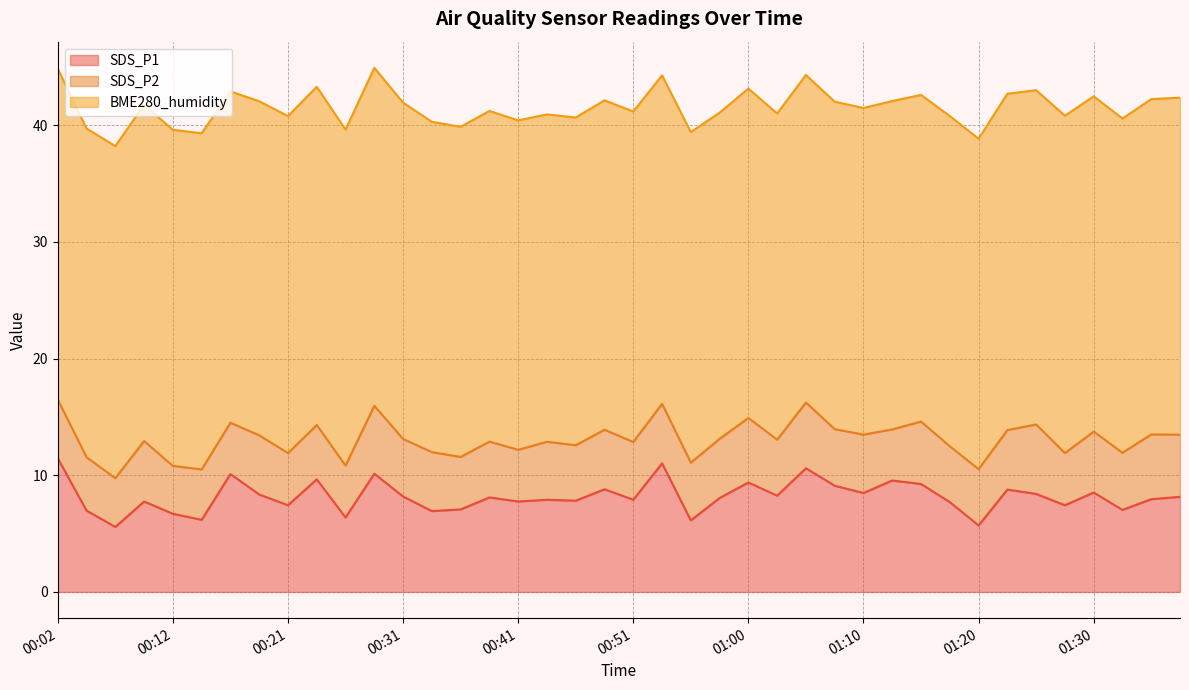

At how many categories does at least one series exceed 12?

40